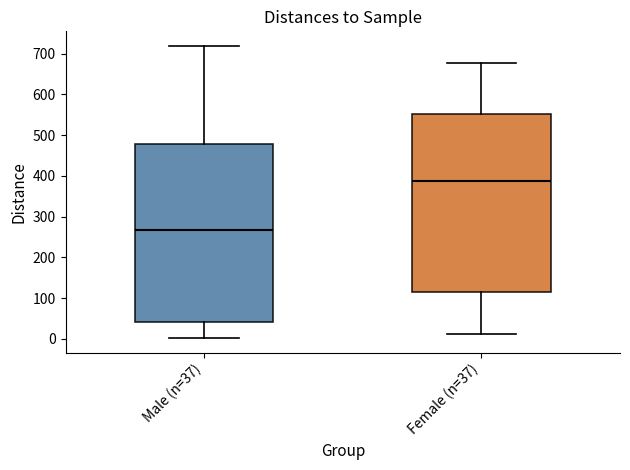

Reading left to right, transcribe this box plot: for each box, give where its median line is, the range the box spans, and where its two whiskers end, as read against the y-axis. The values are not printed on the chart, so give them approximately, as read against the axis.

Male (n=37): median 270, box 40 to 480, whiskers 0 to 720
Female (n=37): median 390, box 120 to 550, whiskers 10 to 680